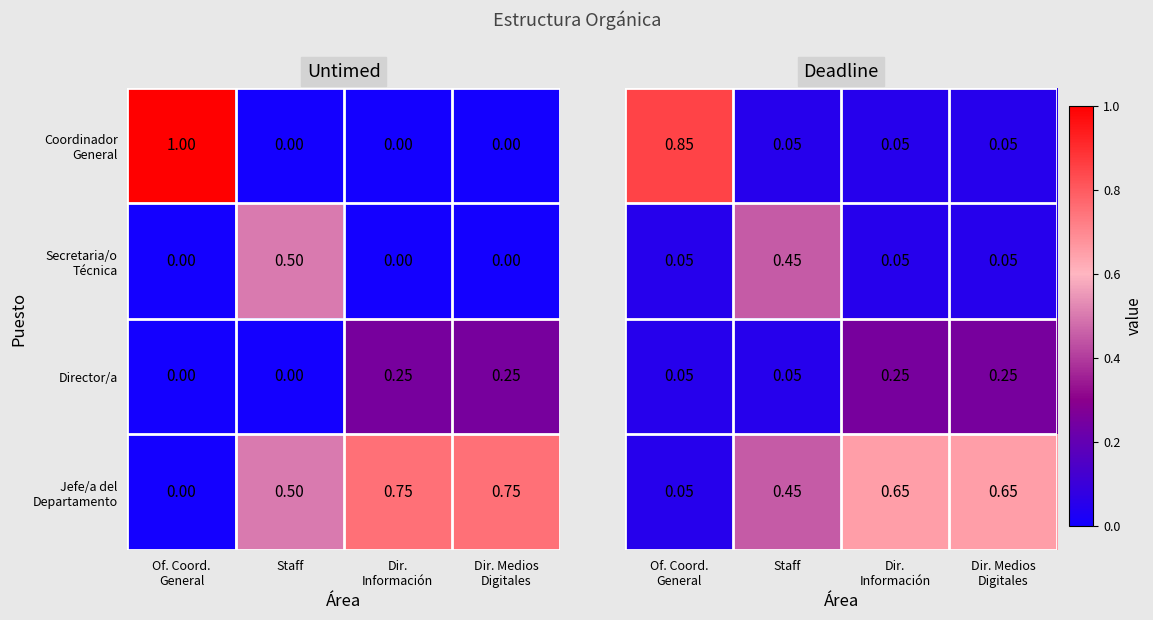

Where is Director/a nearest to the value 0?

Of. Coord. General